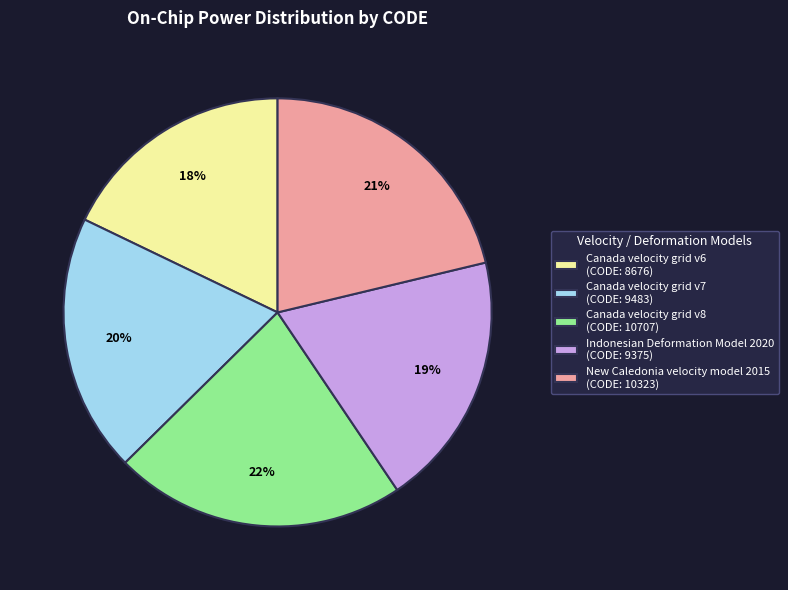

True or false: Canada velocity grid v8 accounts for 28% of the total.

False